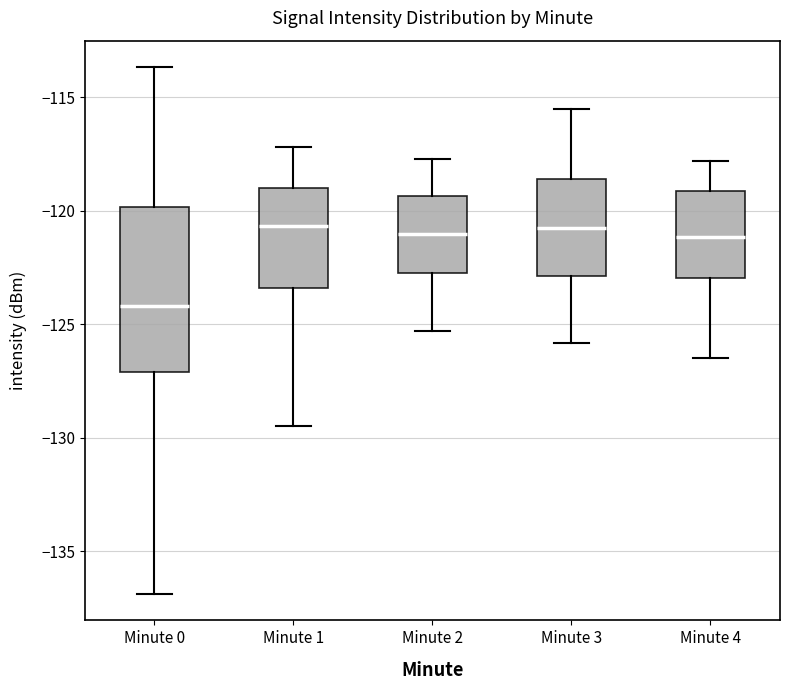

Reading left to right, read every box against the y-axis: the position of its median line, the range the box covers, and the ends of its whiskers. The values are not printed on the chart, so give them approximately, as read against the axis.

Minute 0: median -124.0, box -127.0 to -120.0, whiskers -137.0 to -113.5
Minute 1: median -120.5, box -123.5 to -119.0, whiskers -129.5 to -117.0
Minute 2: median -121.0, box -122.5 to -119.5, whiskers -125.5 to -117.5
Minute 3: median -120.5, box -123.0 to -118.5, whiskers -126.0 to -115.5
Minute 4: median -121.0, box -123.0 to -119.0, whiskers -126.5 to -118.0